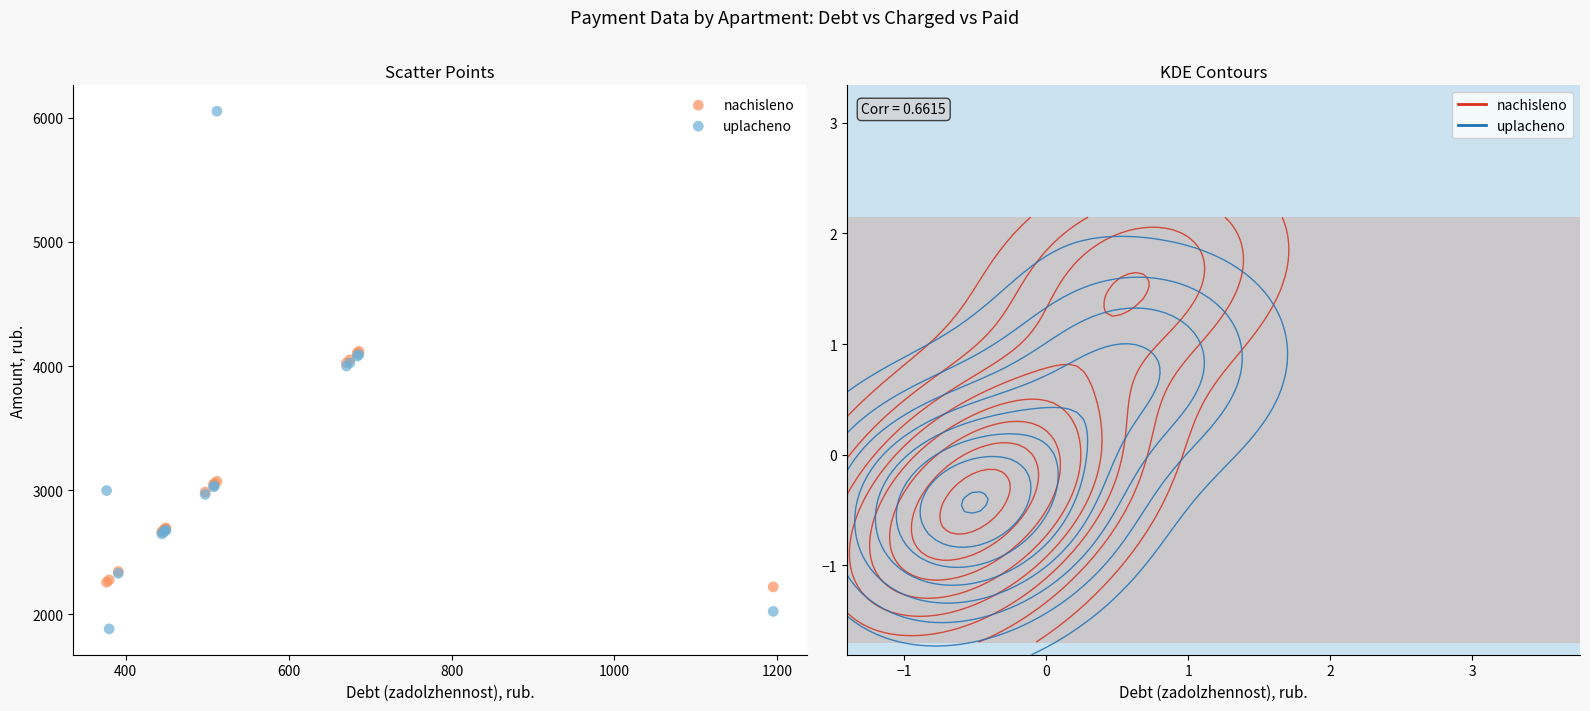

What are all the series names shown in the legend?

nachisleno, uplacheno